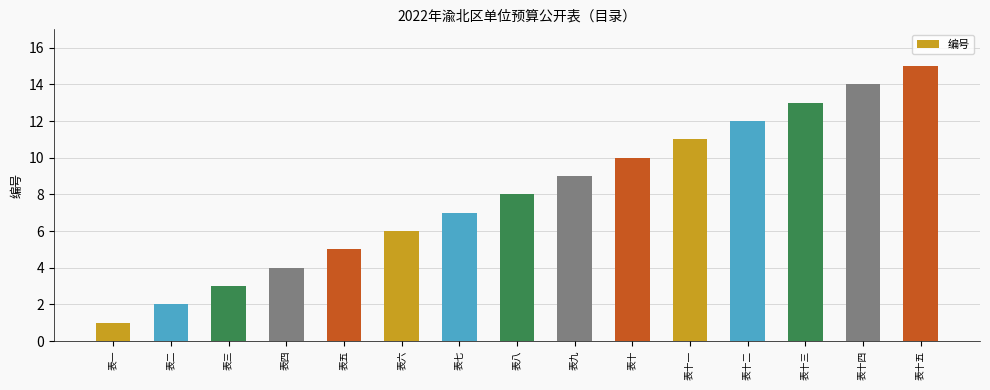

Which label corresponds to the smallest value in the chart?

表一